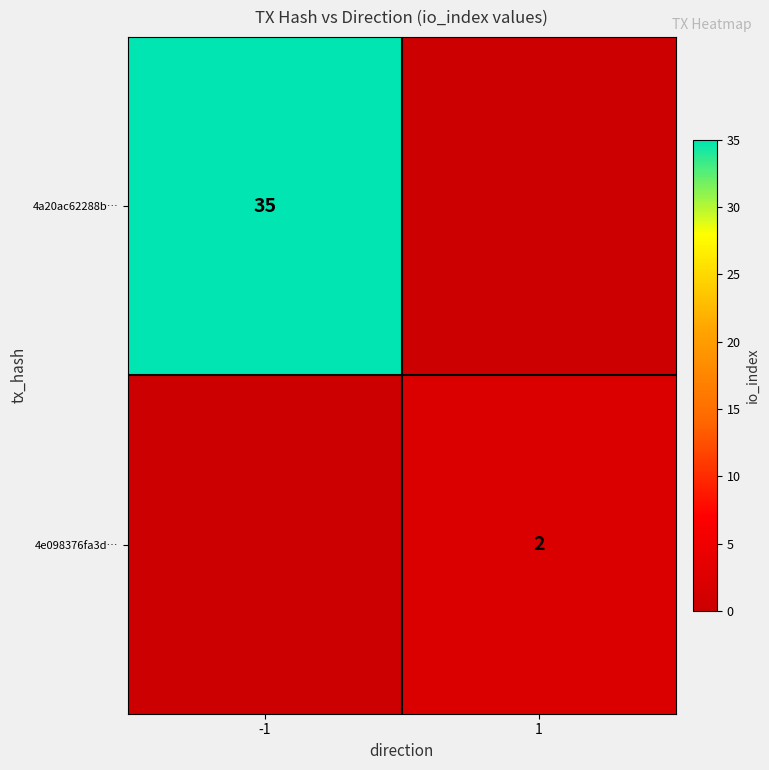

How many categories are shown in the chart?

2